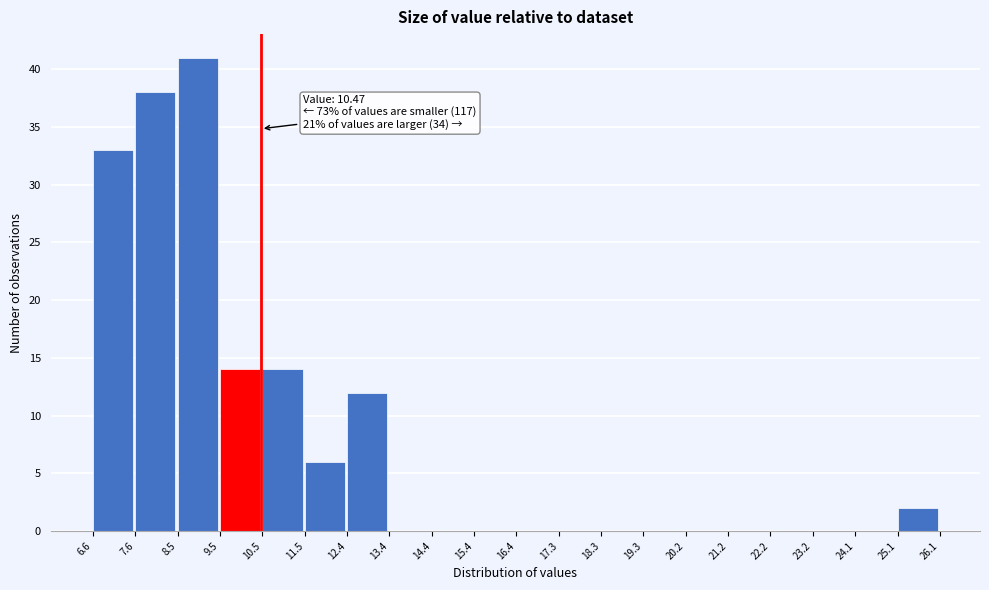

Which range on the x-axis has the tallest bar?

8.5 to 9.5